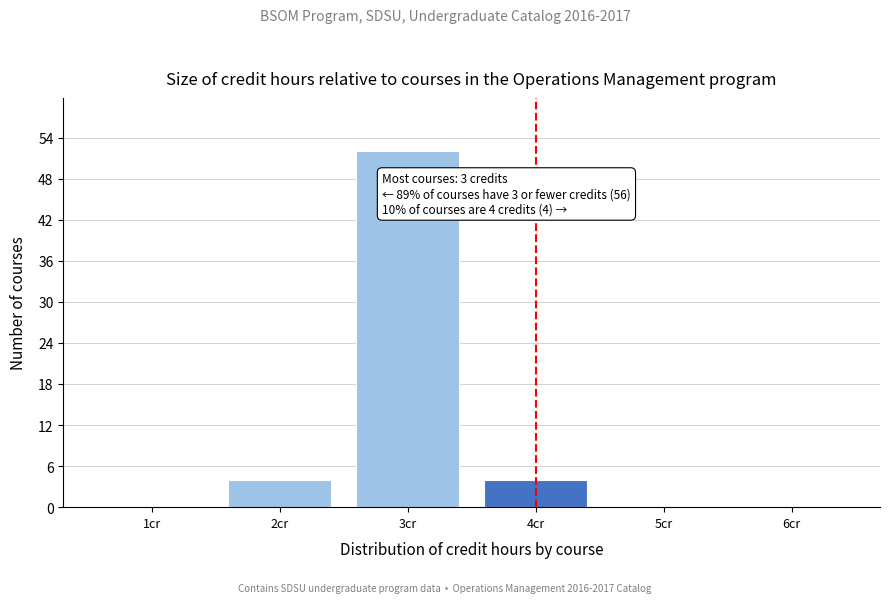

Which range on the x-axis has the tallest bar?

2.5 to 3.5